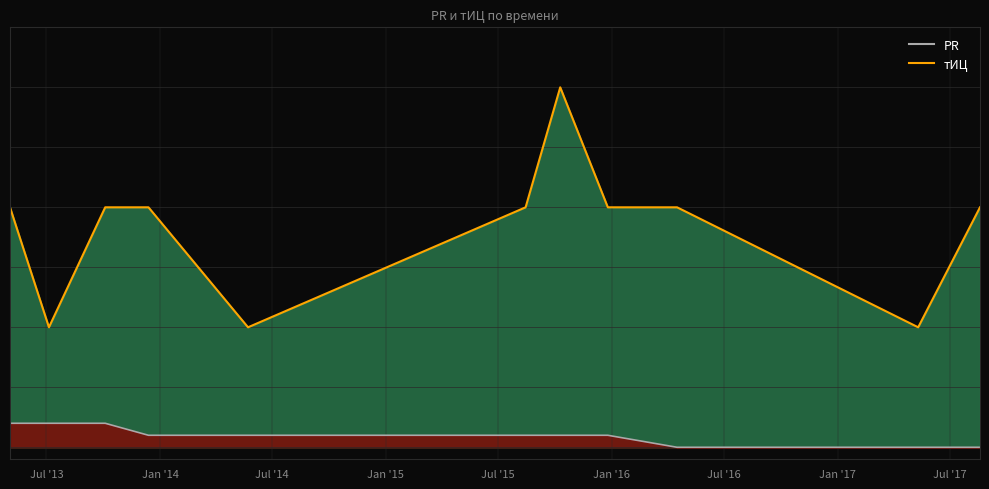

What is the spread (max minus min) of values at 2017-08-19?

20